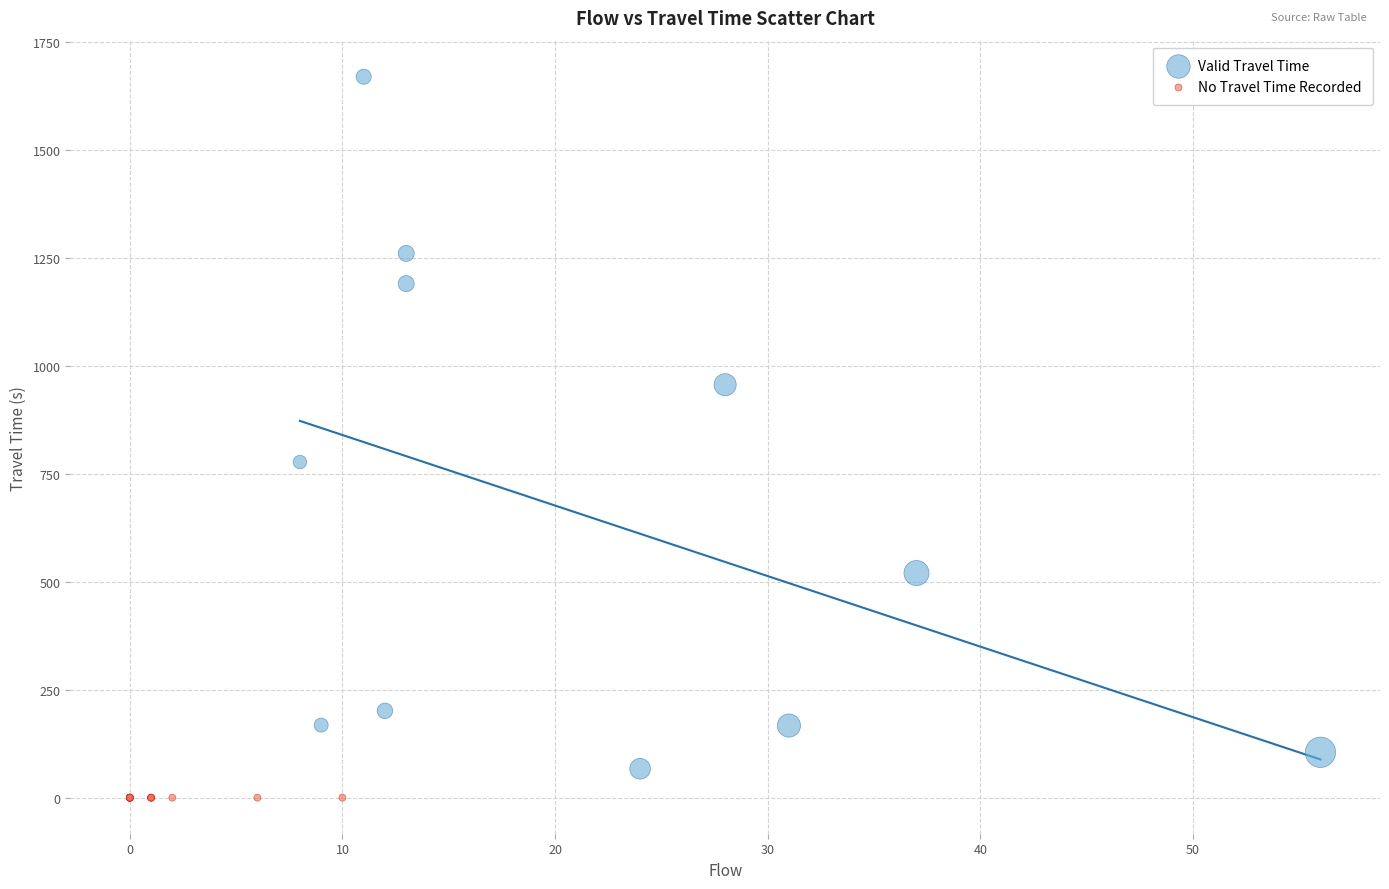

Which series reaches the maximum Y coordinate?

Valid Travel Time